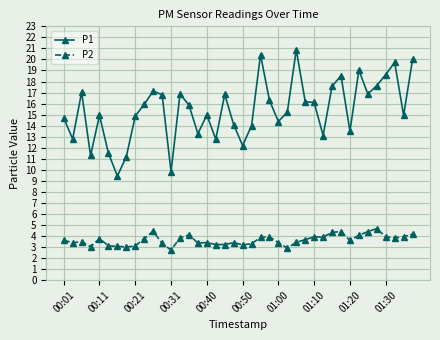

At how many categories does at least one series exceed 13?

32